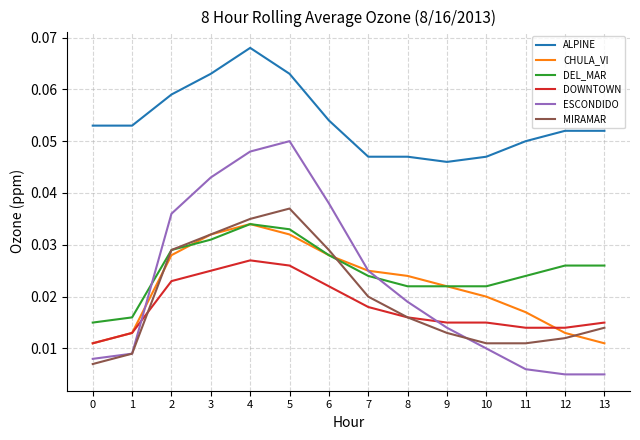

At which category is the sum across all series the highest?

4